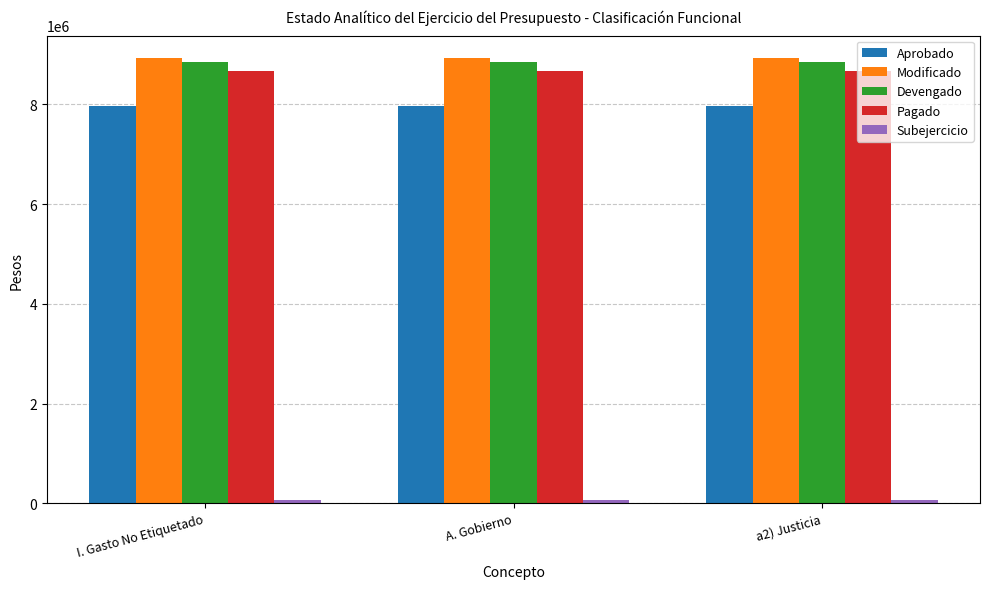

Is the value of Aprobado at a2) Justicia greater than the value of Modificado at a2) Justicia?

No